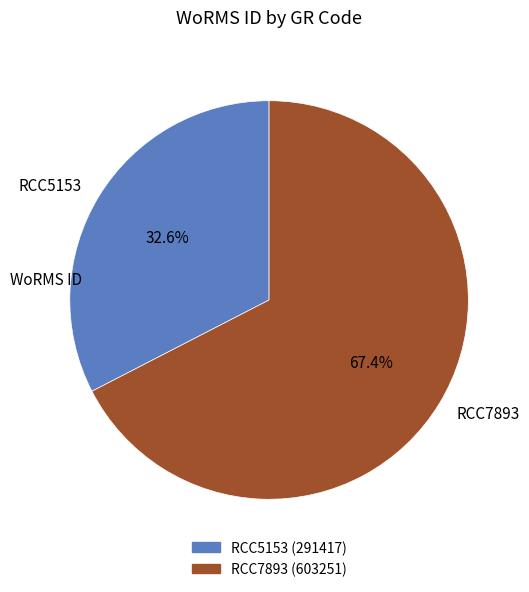

True or false: RCC7893 accounts for 77% of the total.

False